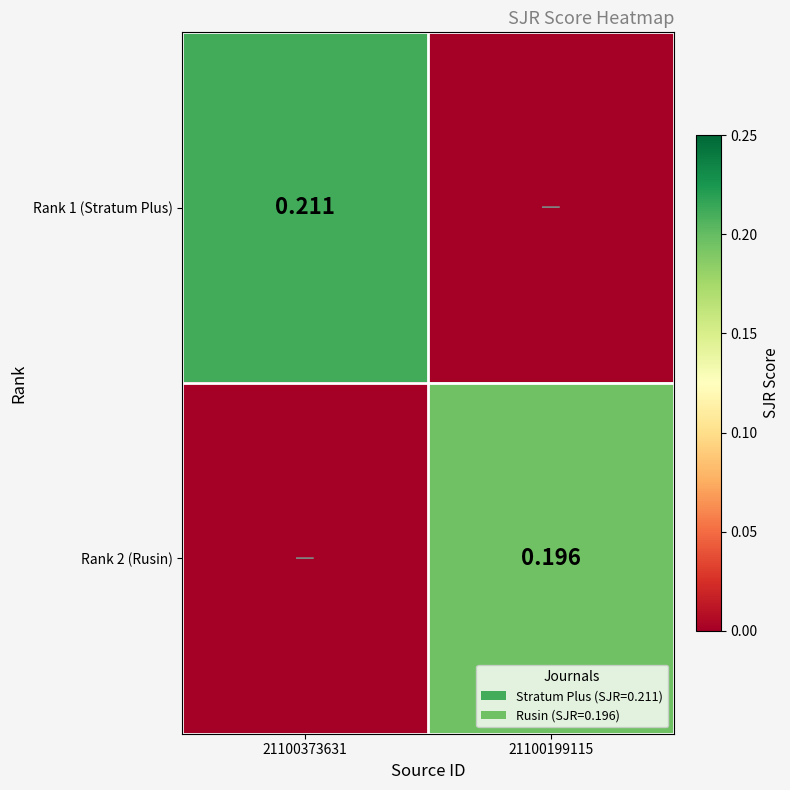

Where is Rank 2 (Rusin) nearest to the value 0?

21100373631